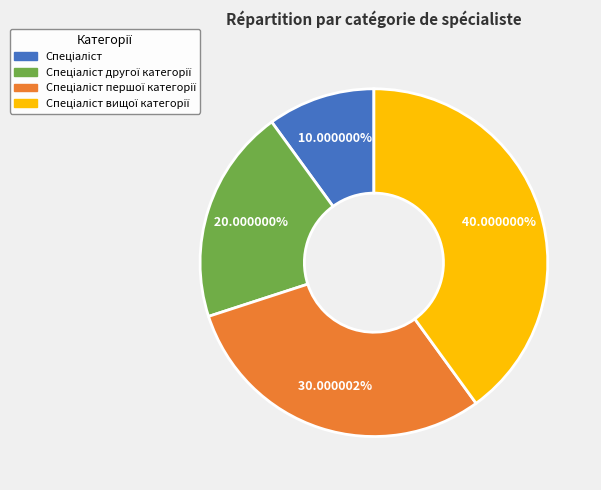

Does any single category account for the majority?

No